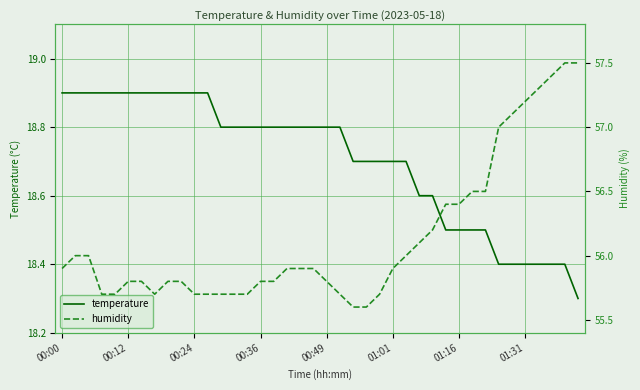

How many categories are shown in the chart?

40